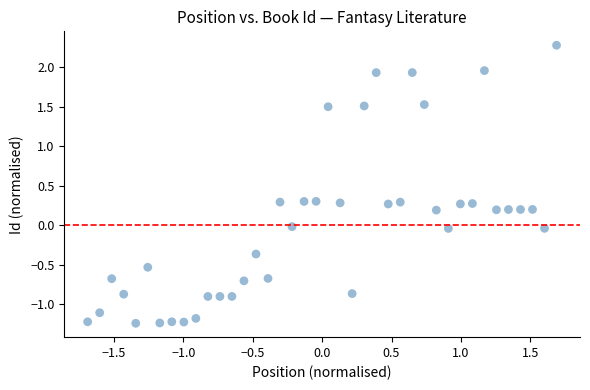

What is the range of X values (max minus min)?

3.4